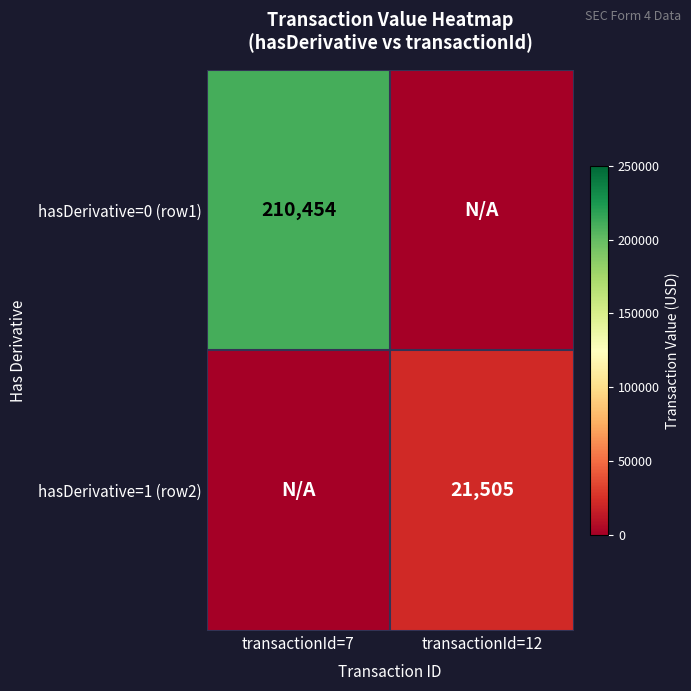

Is the value of hasDerivative=0 (row1) at transactionId=7 greater than the value of hasDerivative=1 (row2) at transactionId=12?

Yes